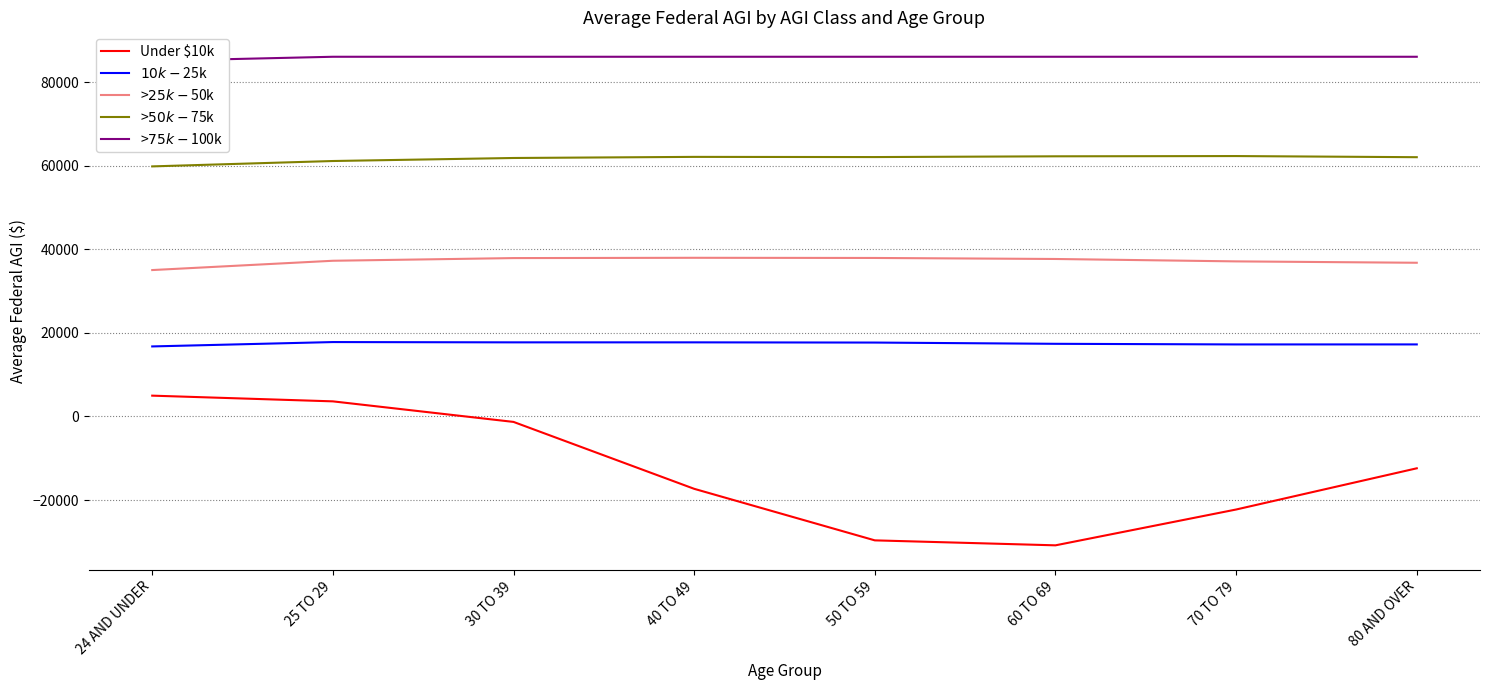

What is the difference between the highest and lowest values at 50 TO 59?

115761.6